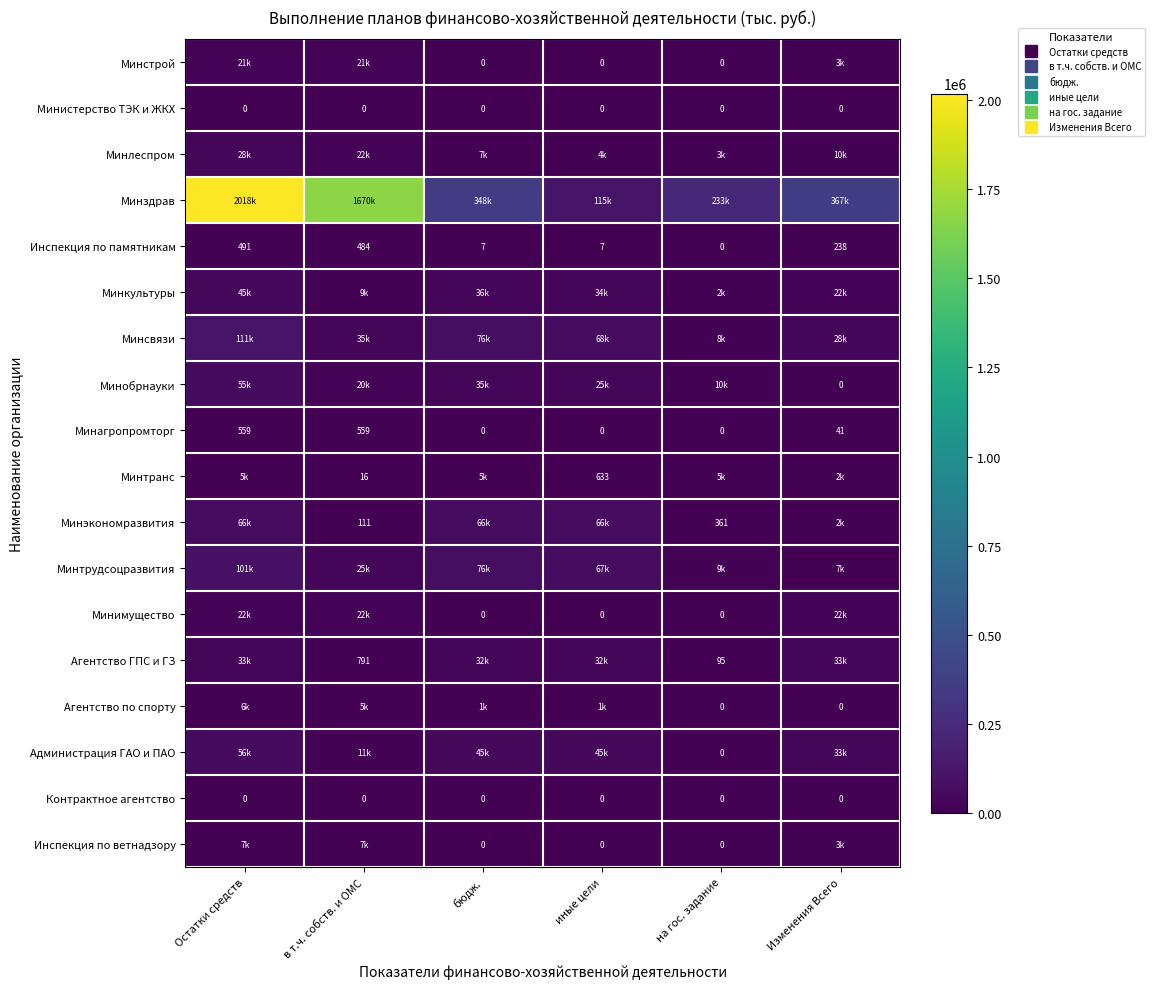

What is the spread (max minus min) of values at на гос. задание?

233282.6